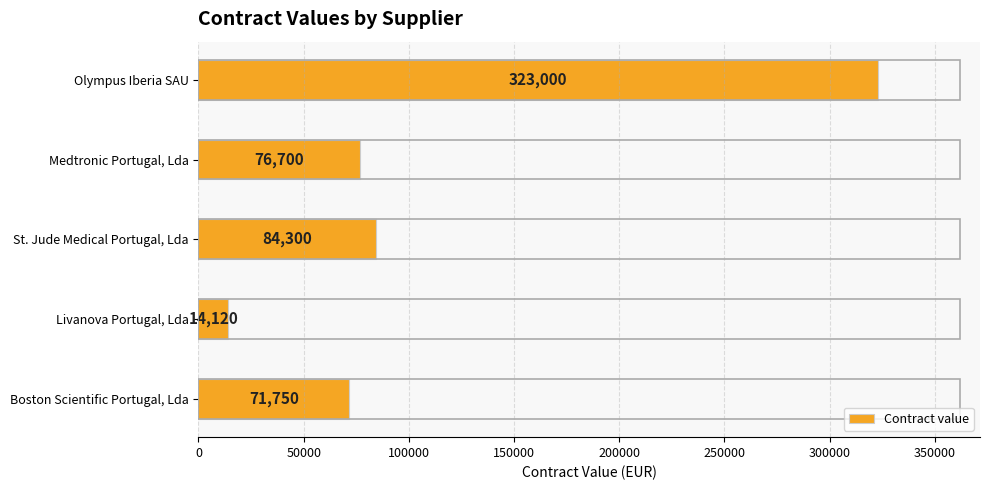

What is the smallest value displayed?

14120